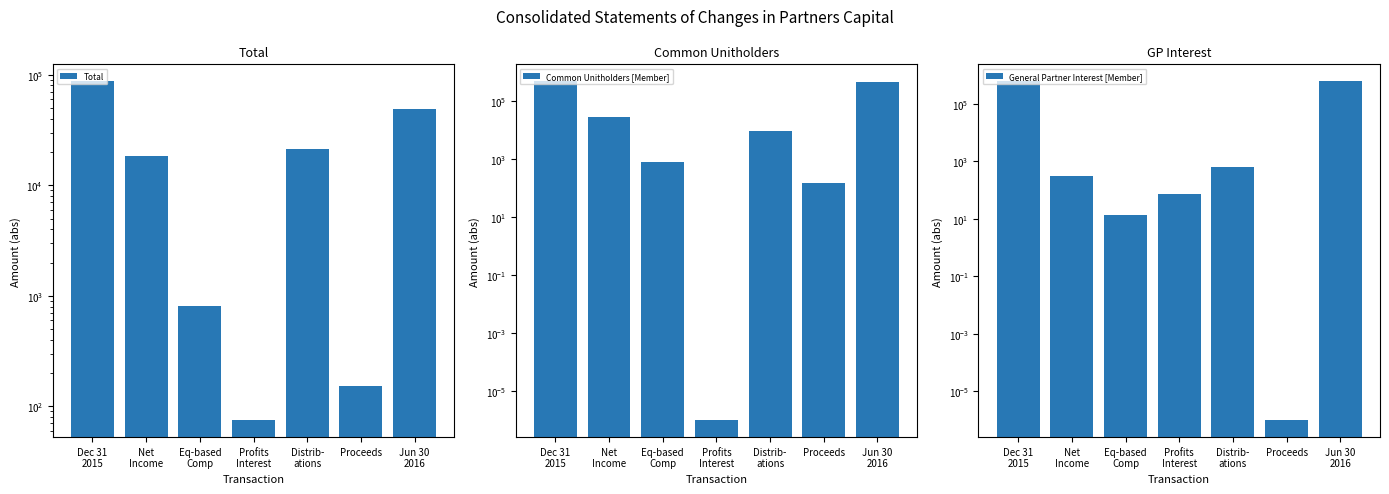

Which series has the largest range (max minus min)?

General Partner Interest [Member]